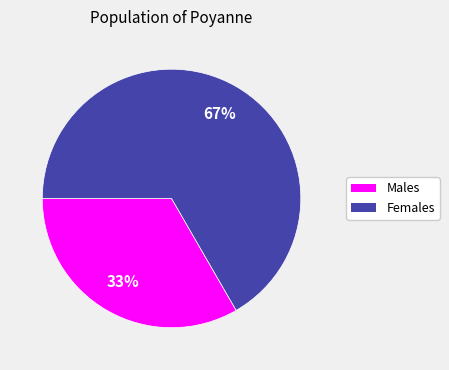

Does any single category account for the majority?

Yes